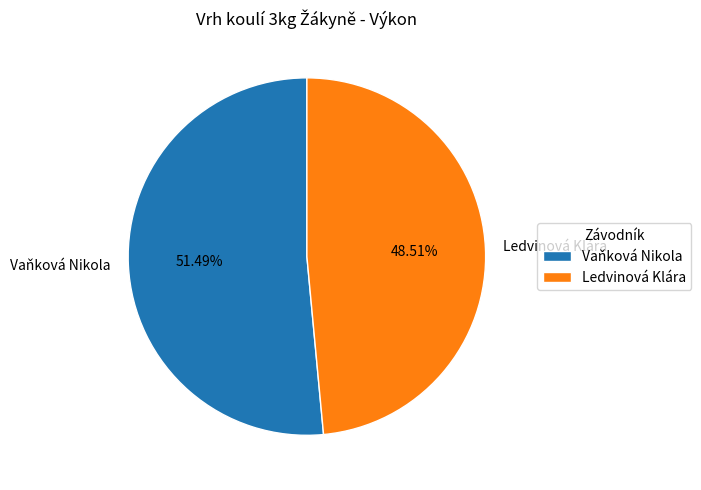

To the nearest percent, what is the combined percentage of Vaňková Nikola and Ledvinová Klára?

100%